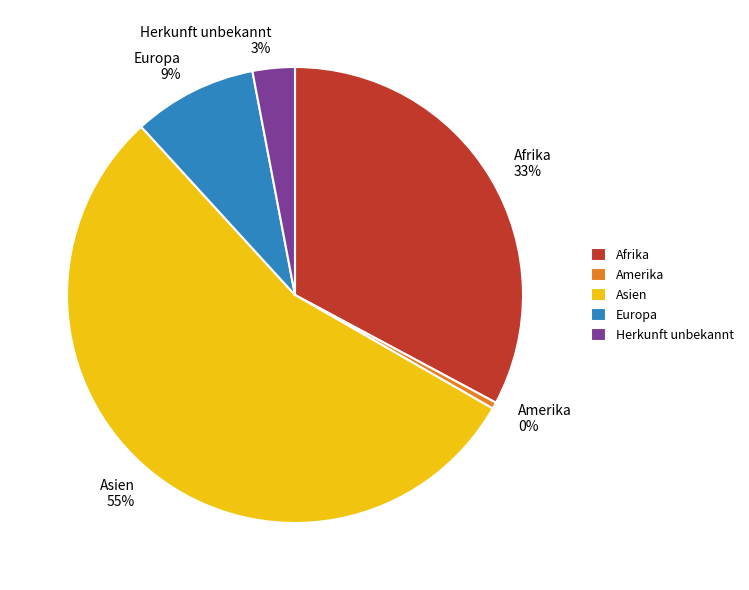

To the nearest percent, what is the difference between the Herkunft unbekannt and Afrika slice percentages?

30%